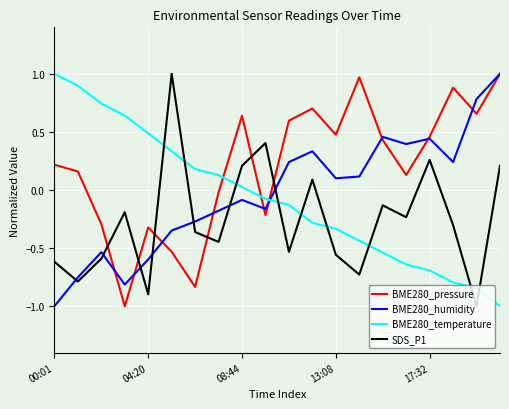

What is the minimum value for SDS_P1?

-1.0